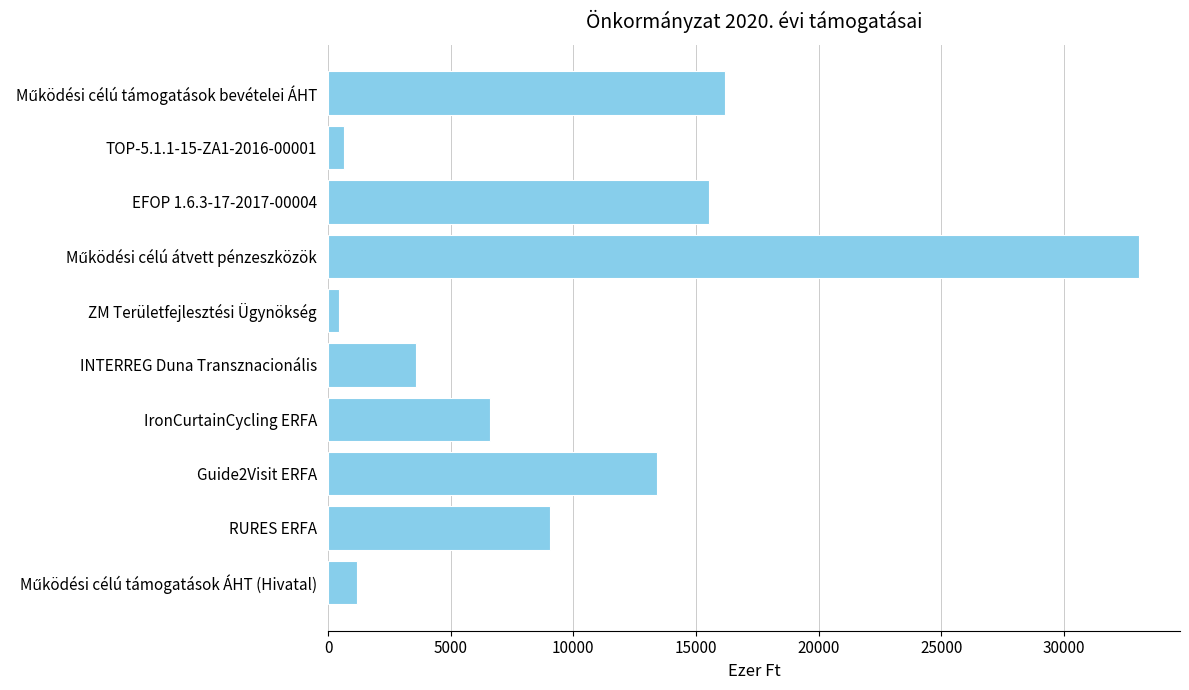

What is the minimum value shown in the chart?

432